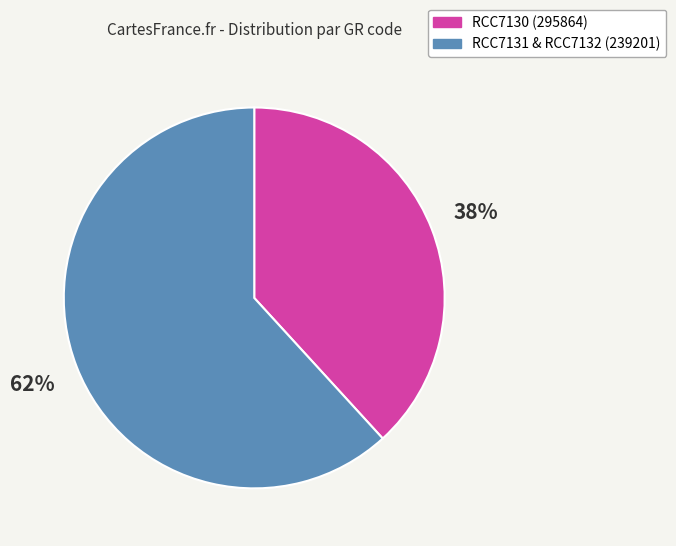

Which slice is the smallest?

RCC7130 (295864)